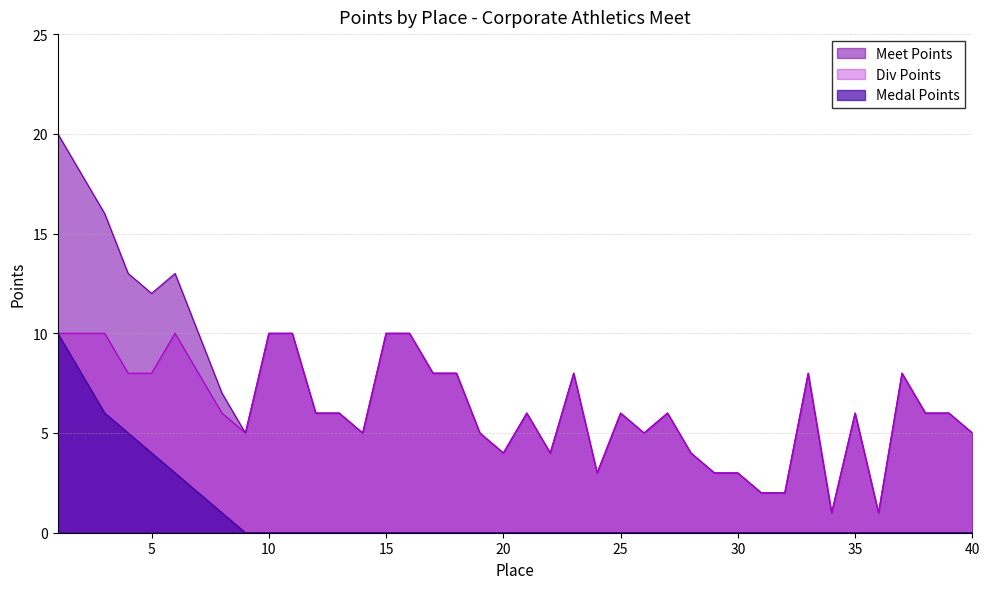

At which category does Div Points reach its first local valley?

9